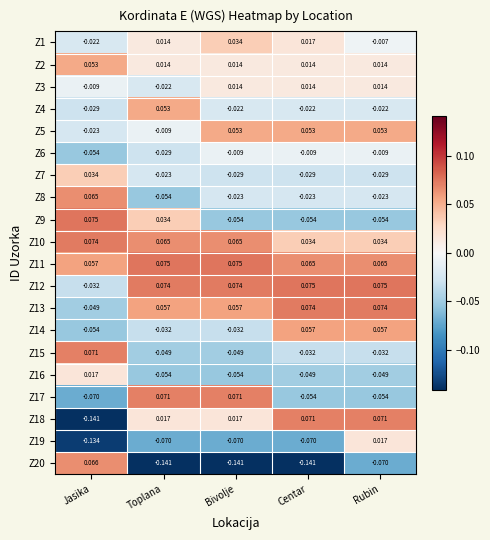

Is the value of Z4 at Toplana greater than the value of Z7 at Bivolje?

Yes